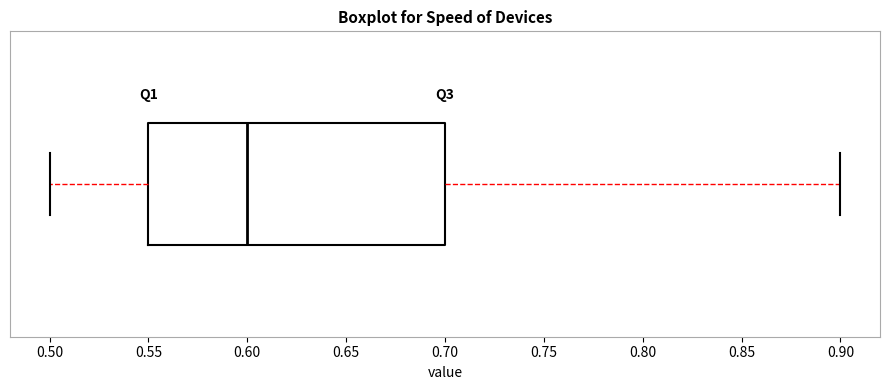

Read this box plot against the x-axis: the position of the median line, the range covered by the box, and the ends of both whiskers. The values are not printed on the chart, so give them approximately, as read against the axis.

median 0.60, box 0.55 to 0.70, whiskers 0.50 to 0.90